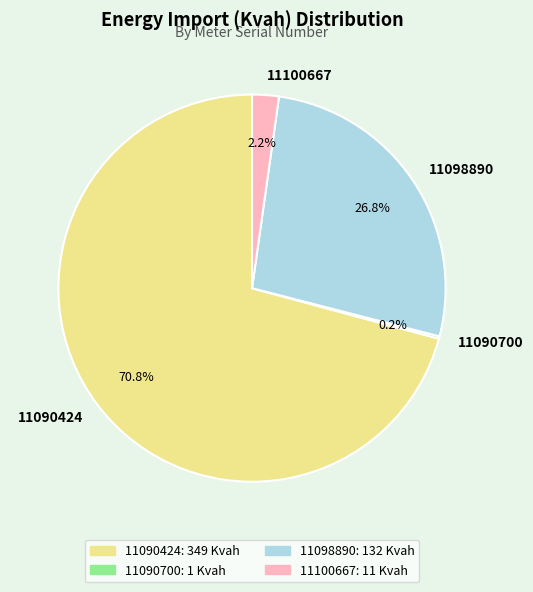

Is there a majority slice in this chart?

Yes